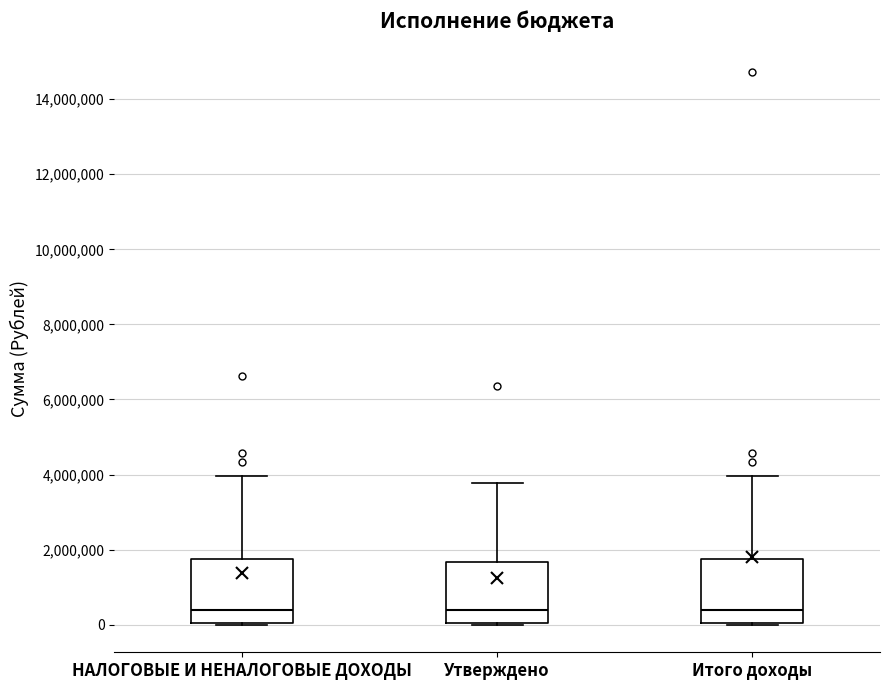

Reading left to right, transcribe this box plot: for each box, give where its median line is, the range the box spans, and where its two whiskers end, as read against the y-axis. The values are not printed on the chart, so give them approximately, as read against the axis.

НАЛОГОВЫЕ И НЕНАЛОГОВЫЕ ДОХОДЫ: median 400000, box 0 to 1800000, whiskers 0 to 4000000
Утверждено: median 400000, box 0 to 1600000, whiskers 0 to 3800000
Итого доходы: median 400000, box 0 to 1800000, whiskers 0 to 4000000